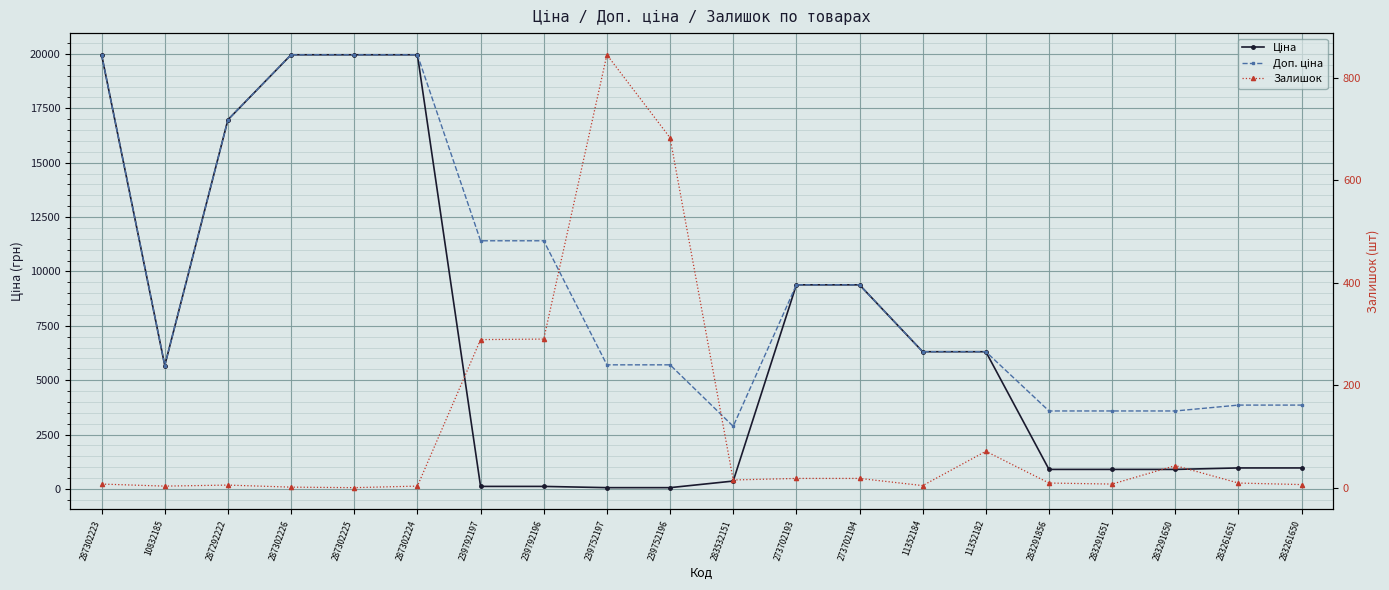

The value of Ціна at 273702193 is 9384.0. True or false?

True